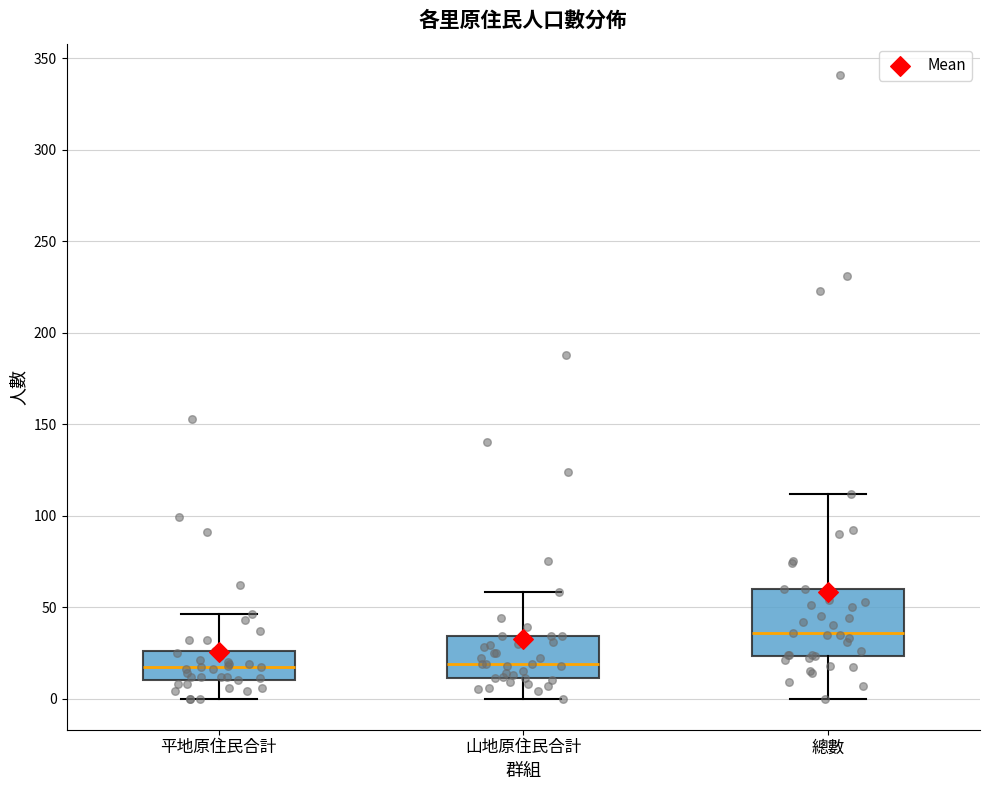

Where does the median line of the box for 平地原住民合計 sit on the y-axis? The values are not printed on the chart, so give them approximately, as read against the axis.

15